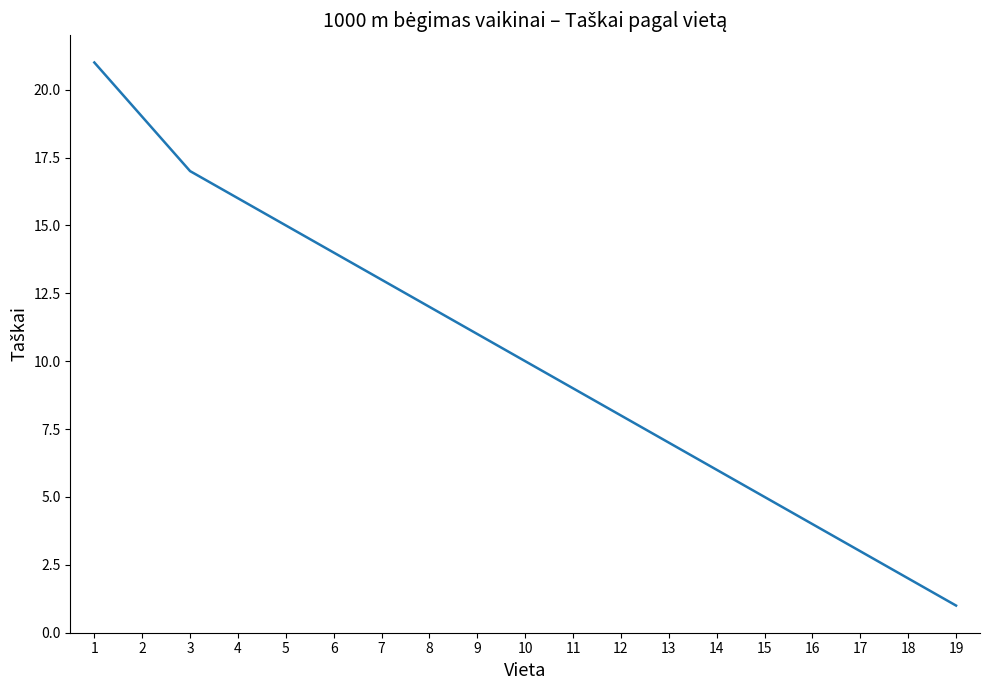

Rank the categories by value from lowest to highest.

19, 18, 17, 16, 15, 14, 13, 12, 11, 10, 9, 8, 7, 6, 5, 4, 3, 2, 1